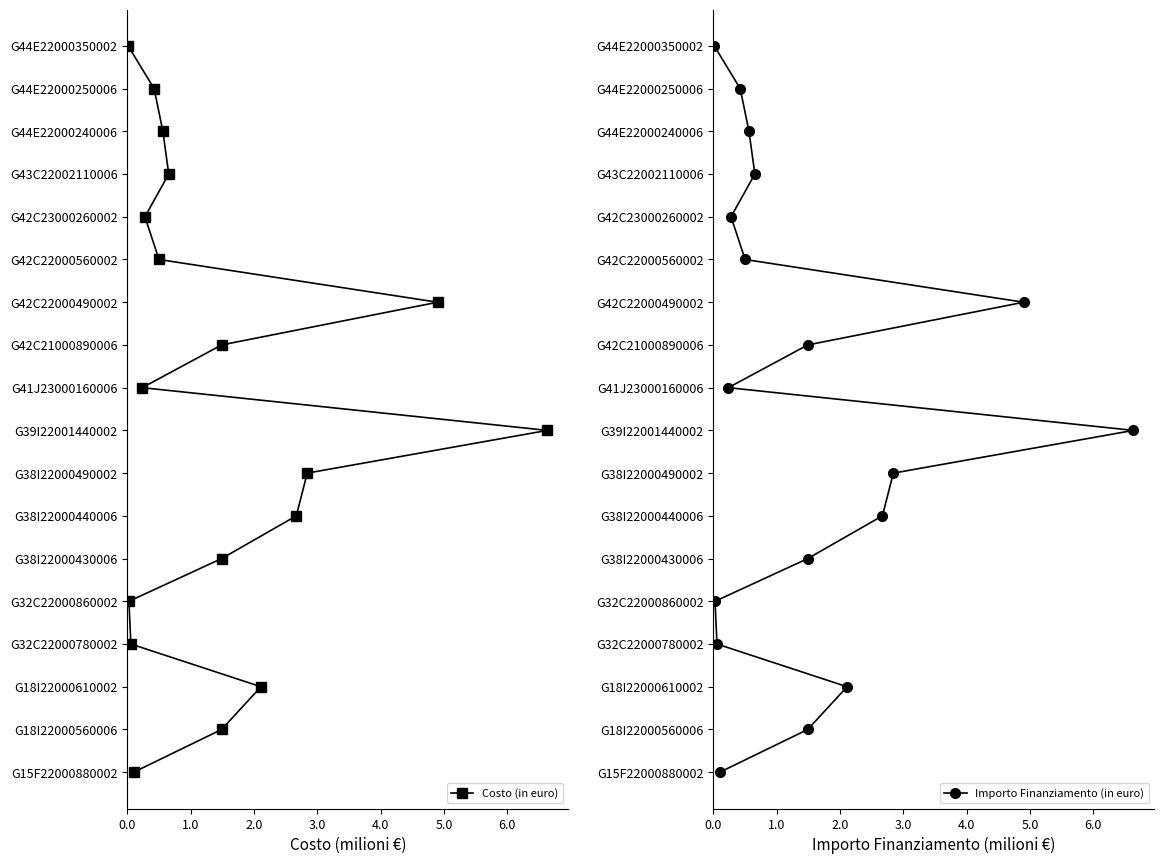

True or false: Importo Finanziamento (in euro) and Costo (in euro) cross at least once.

False